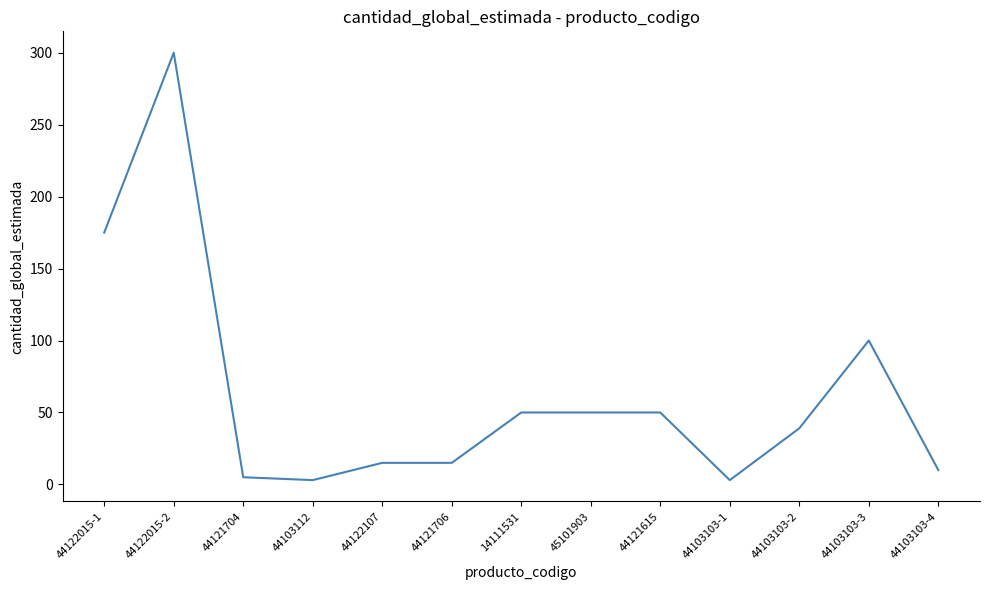

Where is the first local maximum?

44122015-2